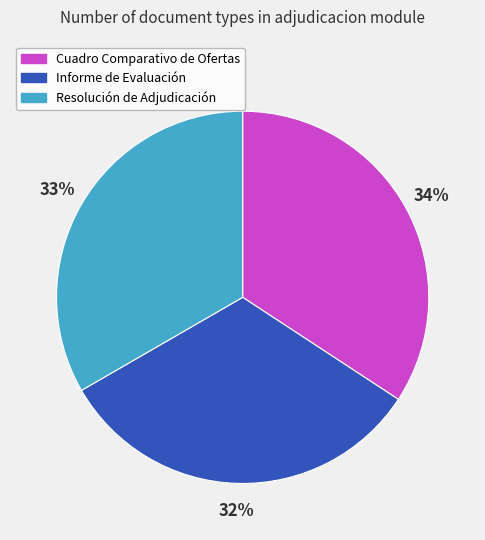

What is the ratio of the value at Informe de Evaluación to the value at Cuadro Comparativo de Ofertas?

0.9